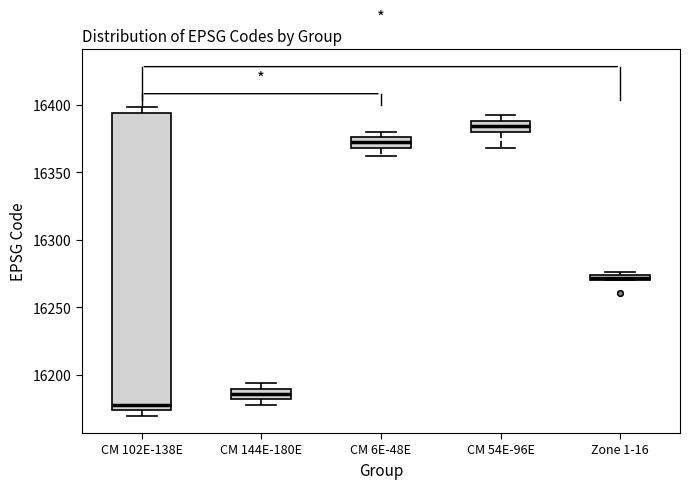

Which box's median line is the highest?

CM 54E-96E